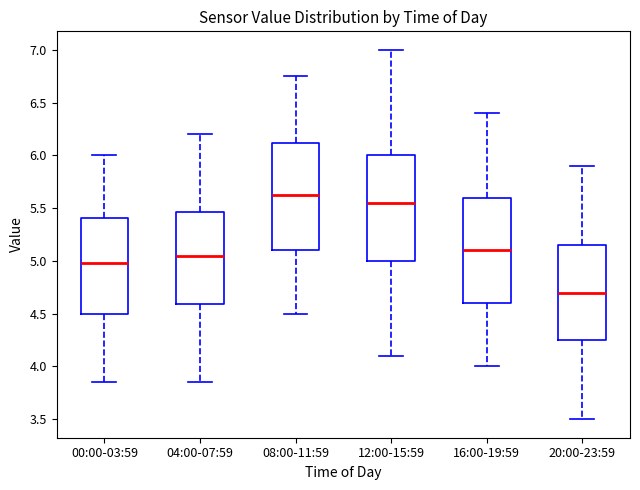

Where does the median line of the box for 16:00-19:59 sit on the y-axis? The values are not printed on the chart, so give them approximately, as read against the axis.

5.10